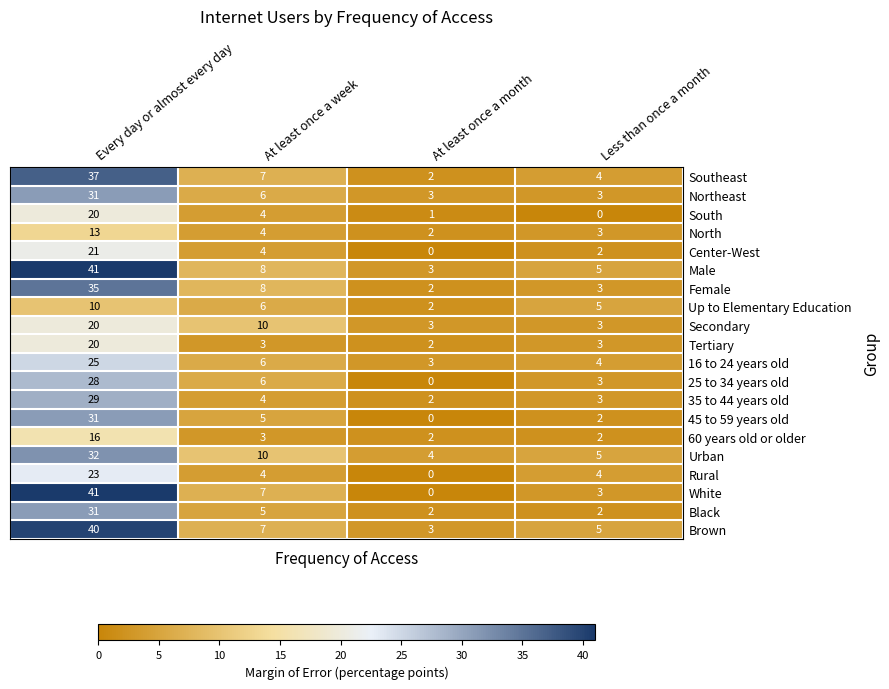

What is the total value across all series at Every day or almost every day?

544